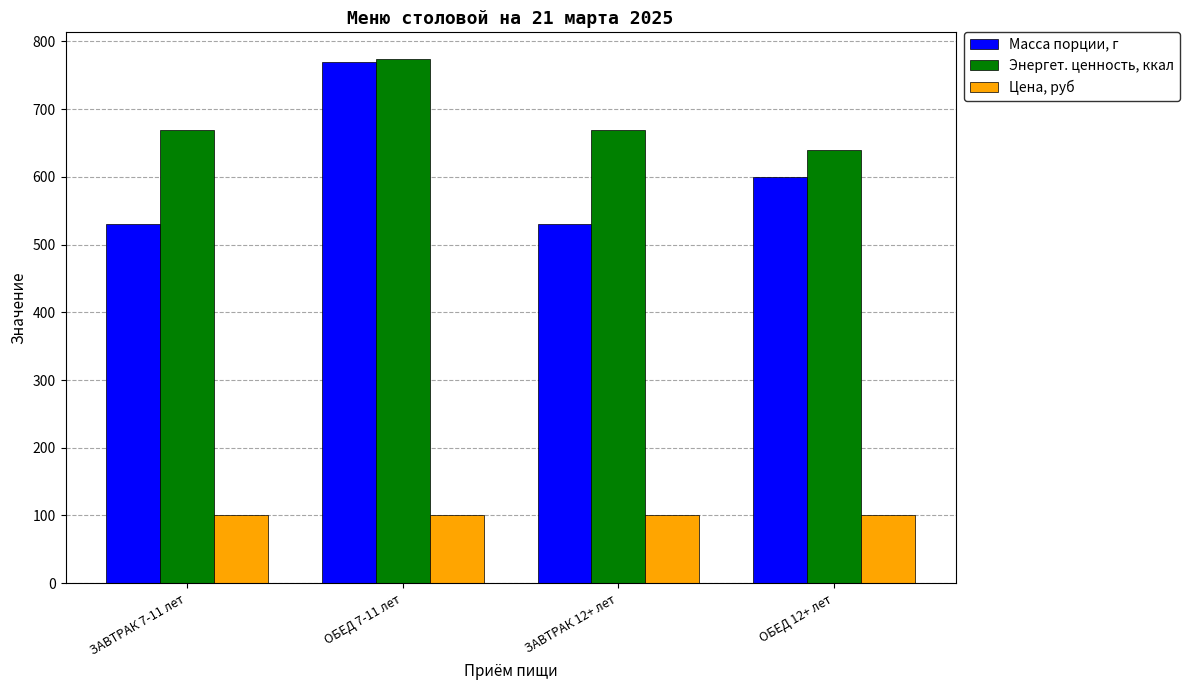

What is the sum of the Масса порции, г values at ОБЕД 7-11 лет and ОБЕД 12+ лет?

1370.0